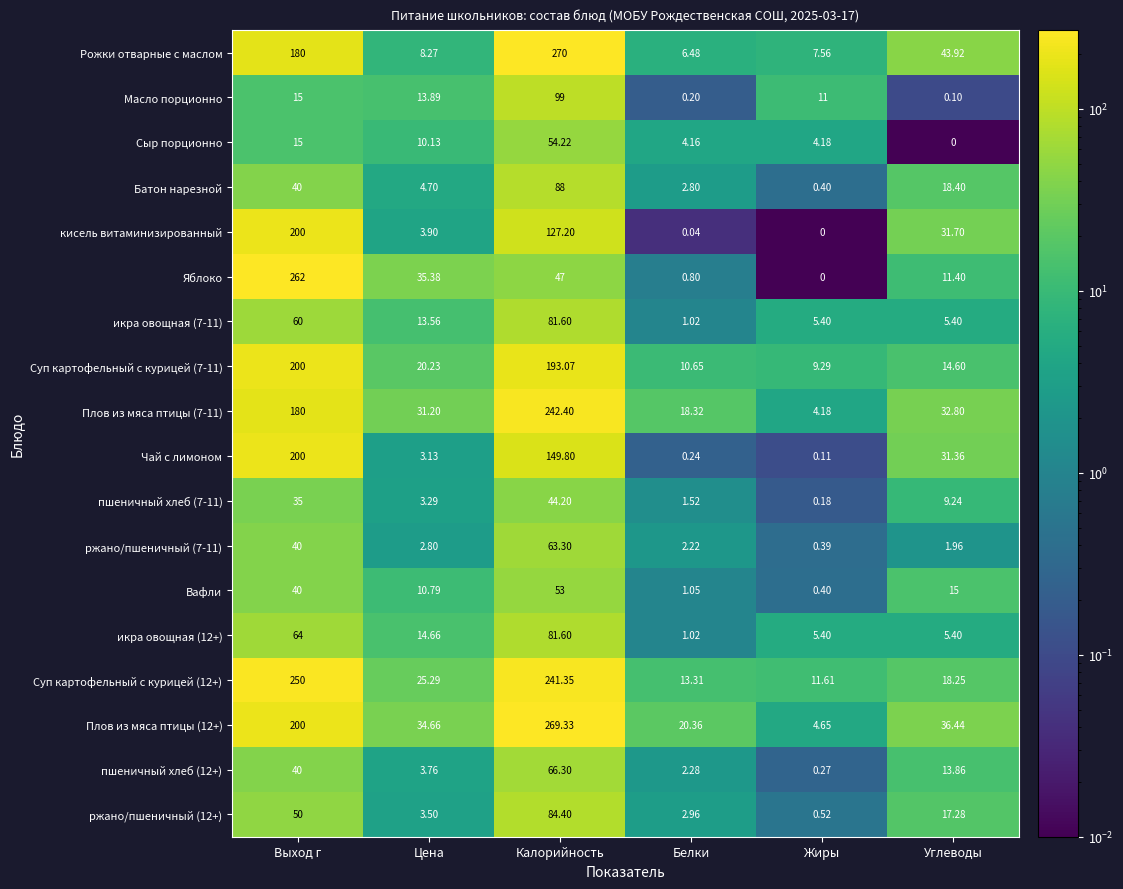

How many data points does each series have?

6